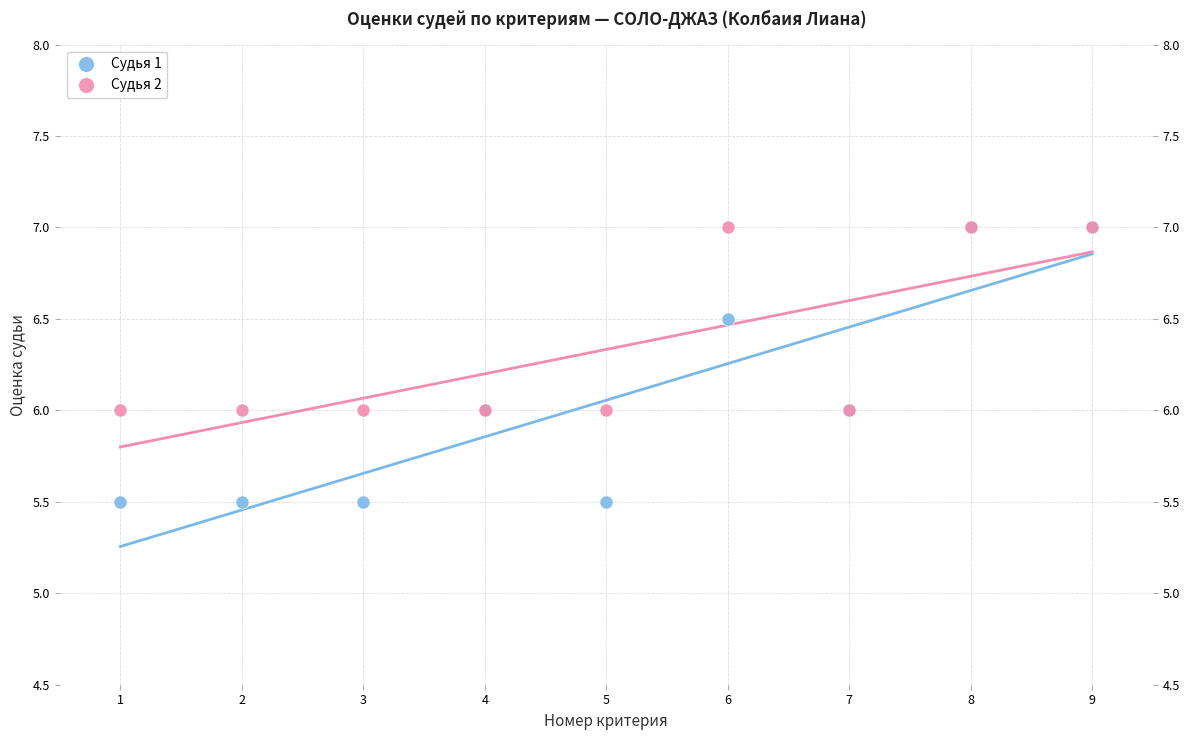

What are all the series names shown in the legend?

Судья 1, Судья 2